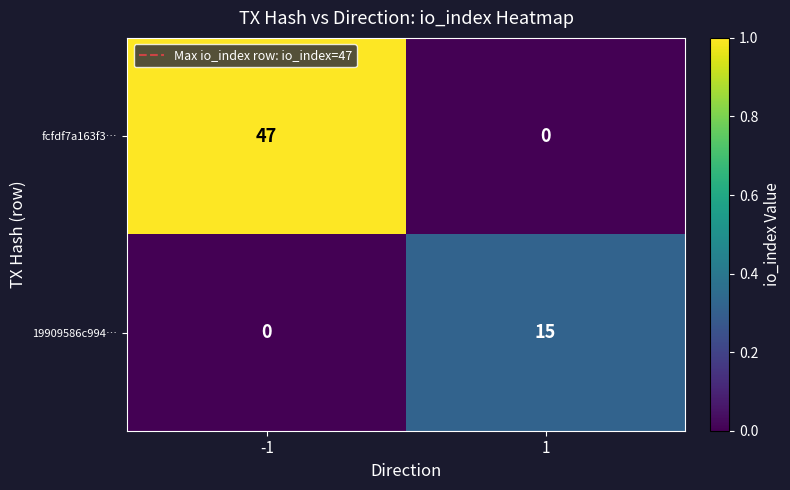

True or false: 19909586c994… has a value of 5 at -1.

False